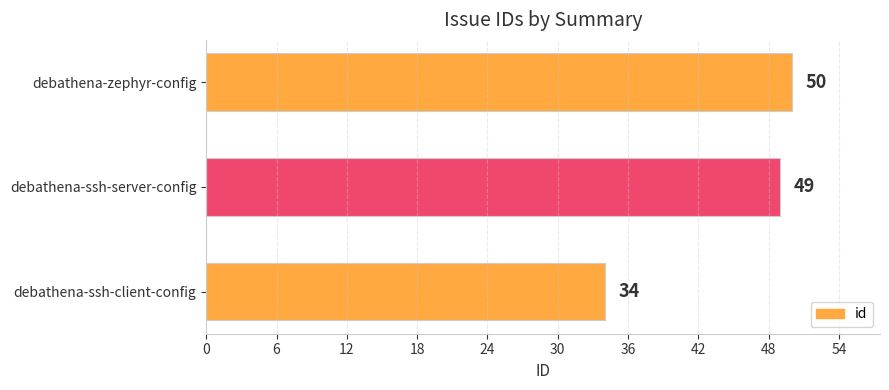

What is the change in value from debathena-ssh-client-config to debathena-zephyr-config?

+16